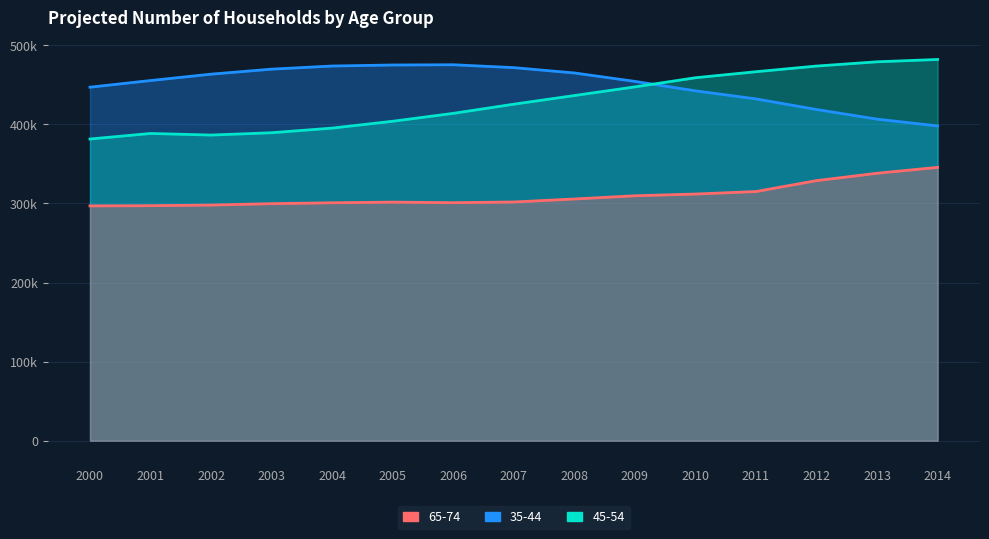

Does the chart display data point markers on the line(s)?

No